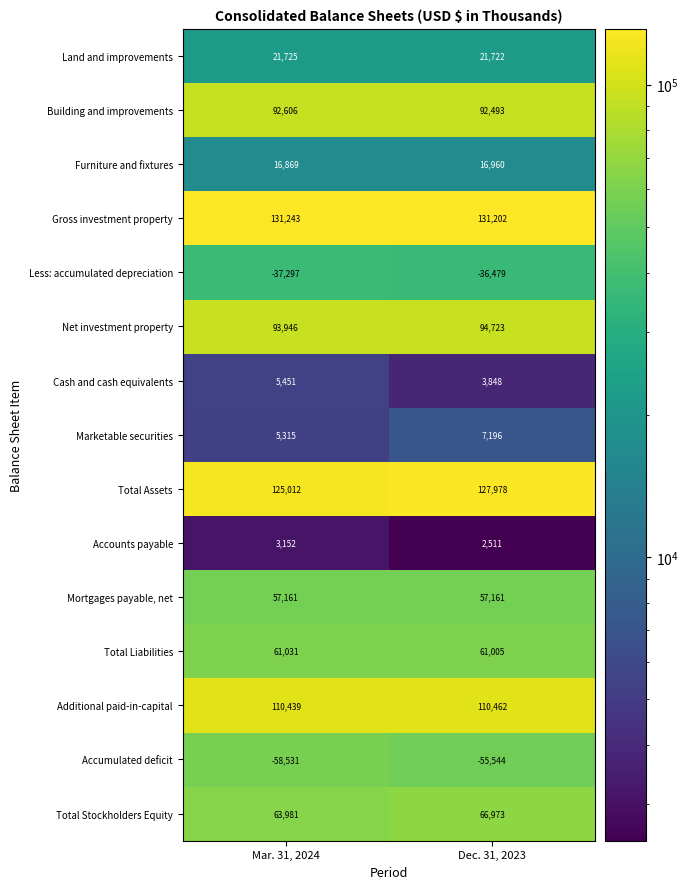

What is the difference between the Total Assets values at Dec. 31, 2023 and Mar. 31, 2024?

2966